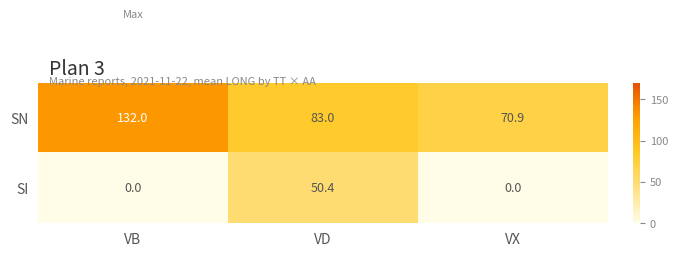

The SN series shows 68.3 at VB. True or false?

False